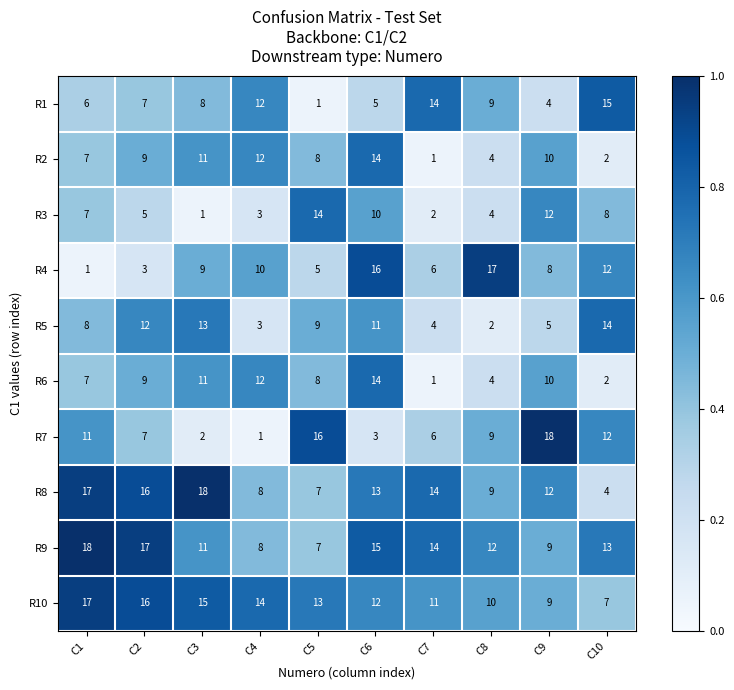

Which series has the widest spread of values?

R7